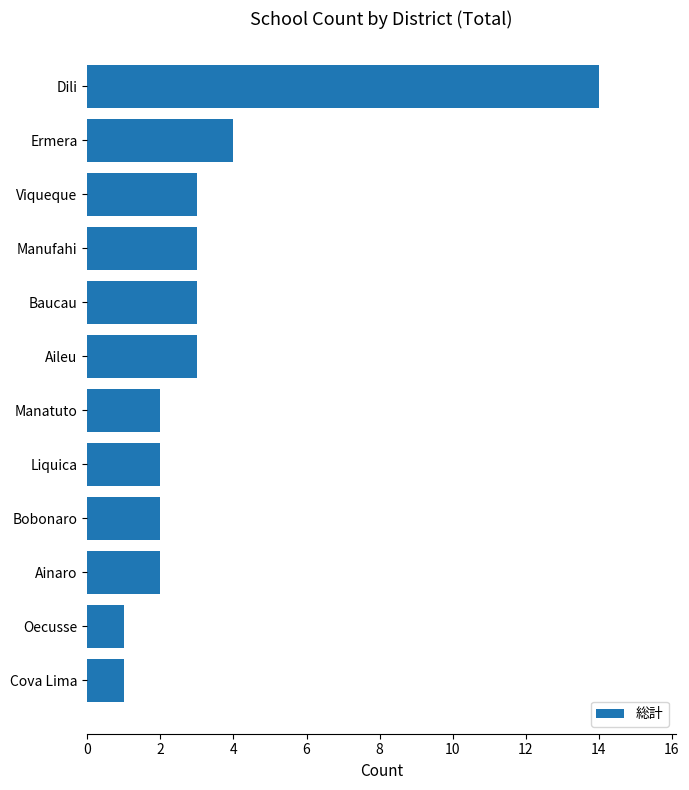

Are the bars grouped side by side (vs. stacked)?

No